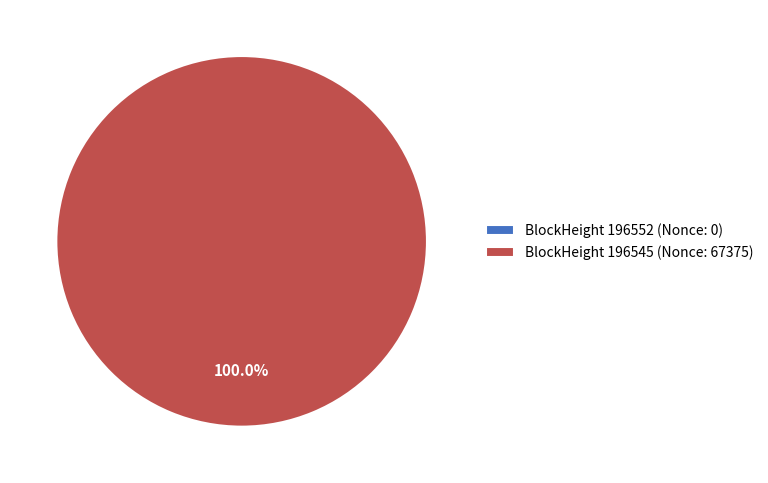

How many slices are in this pie chart?

2